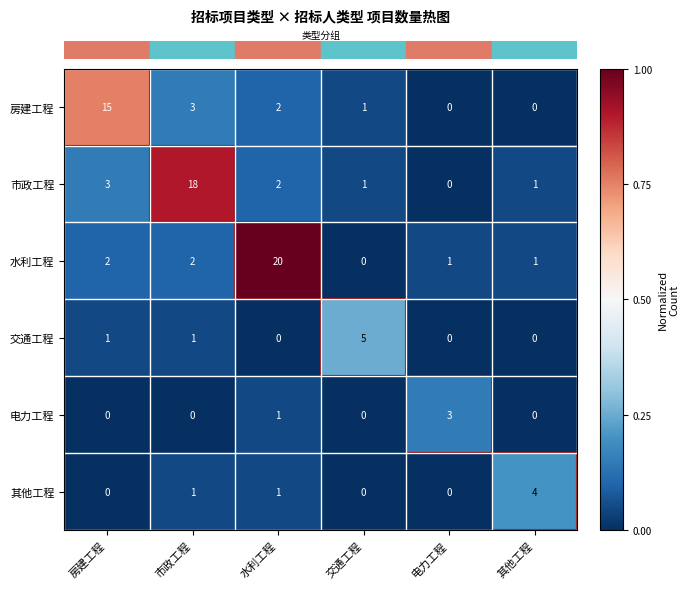

Is it true that 房建工程 equals 25 at 房建工程?

False